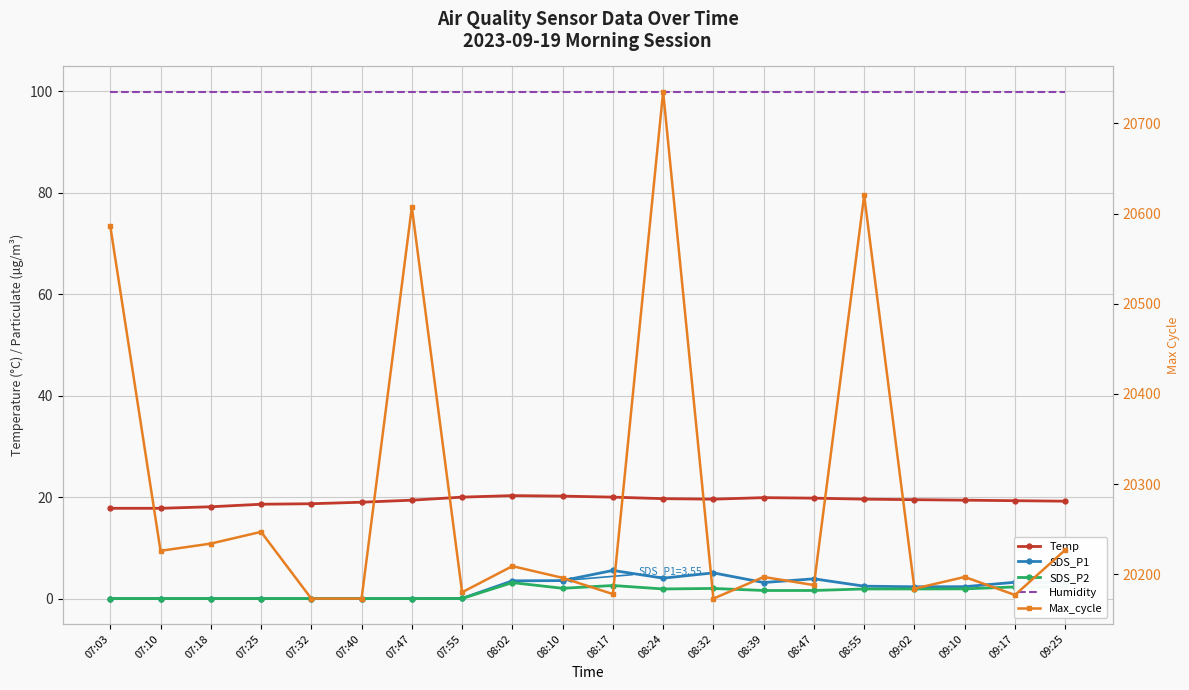

What is the average value of the Max_cycle series?

20285.3